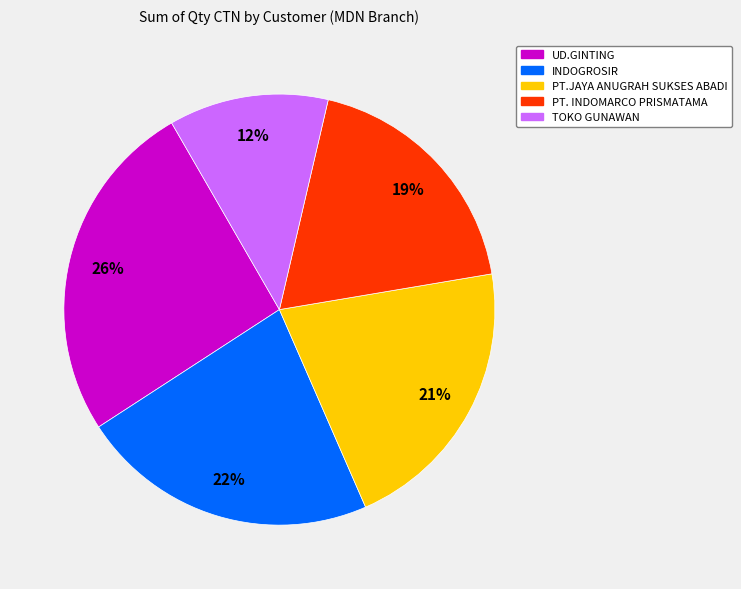

Which has a higher value, TOKO GUNAWAN or PT. INDOMARCO PRISMATAMA?

PT. INDOMARCO PRISMATAMA